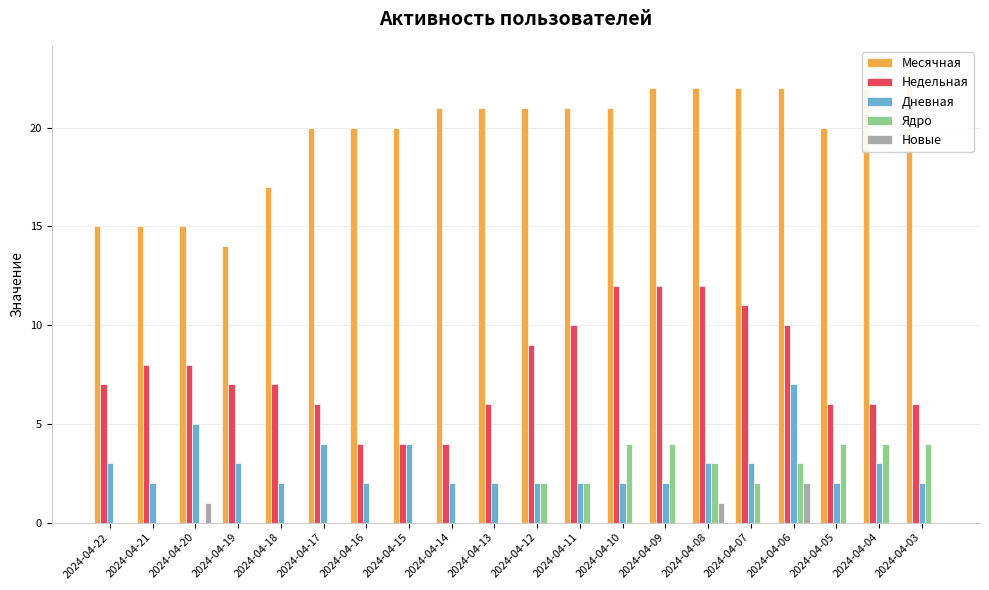

Which category has the lowest value across all series?

2024-04-22